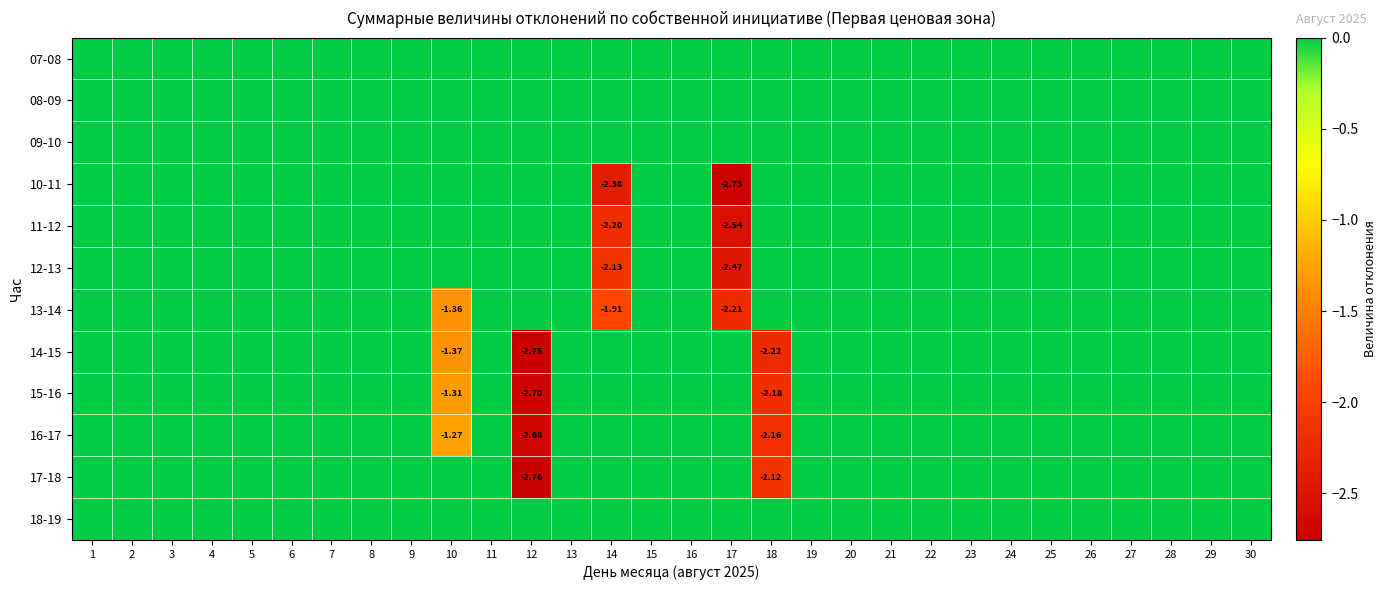

Which series has the largest total across all categories?

07-08